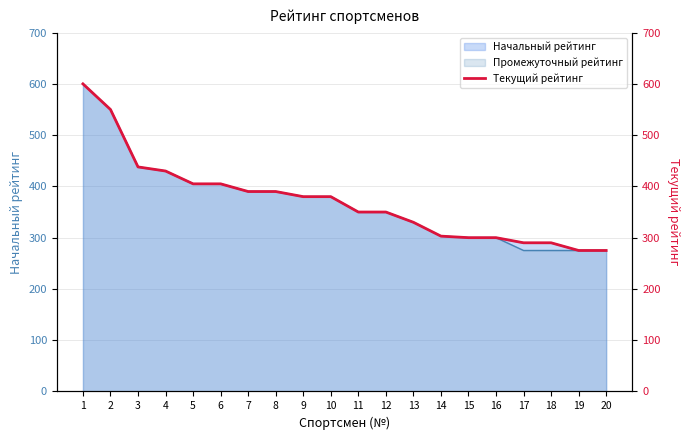

True or false: there are more than 0 points higher than both neighbors.

False